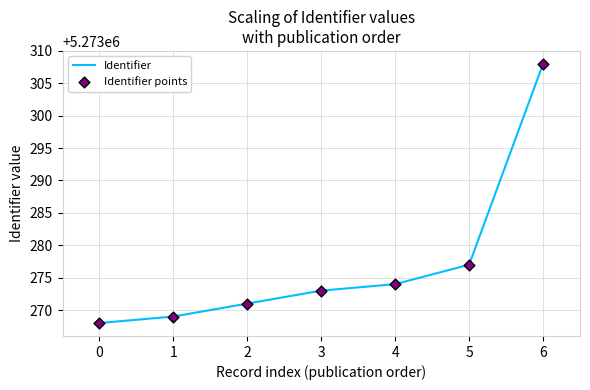

True or false: the data has more than 2 interior local peaks.

False